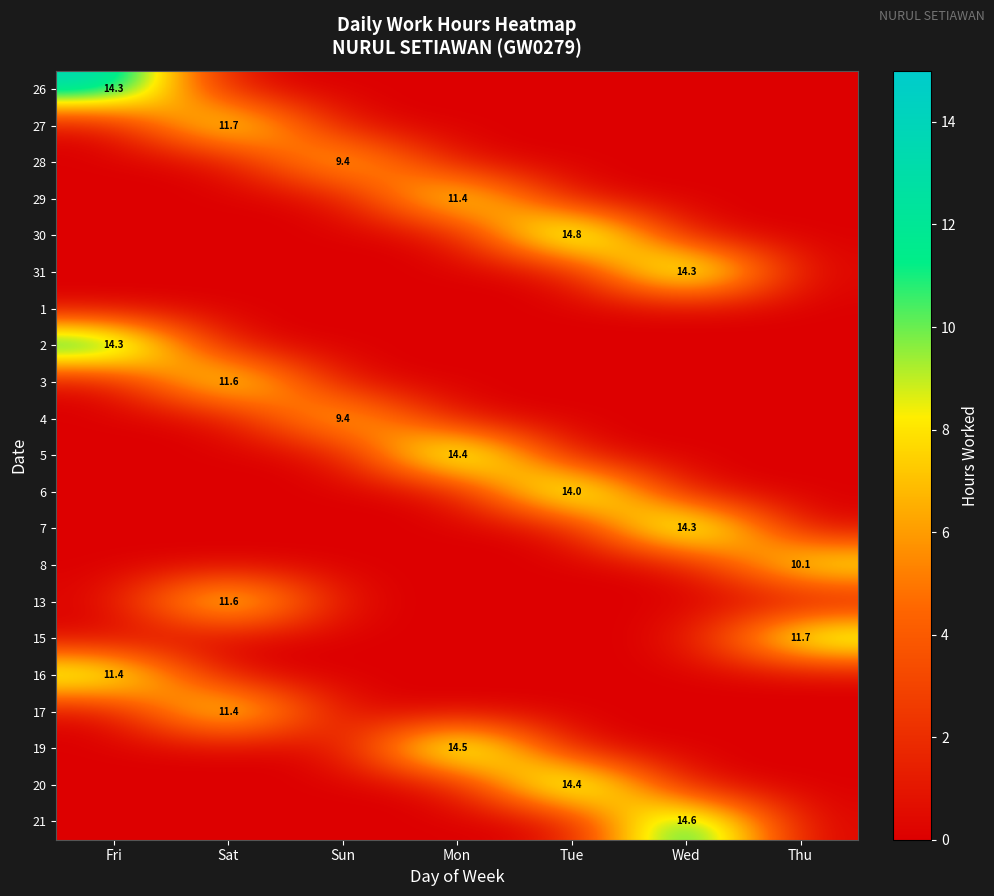

List the labels in order of 21 value, smallest first.

Fri, Sat, Sun, Mon, Tue, Thu, Wed